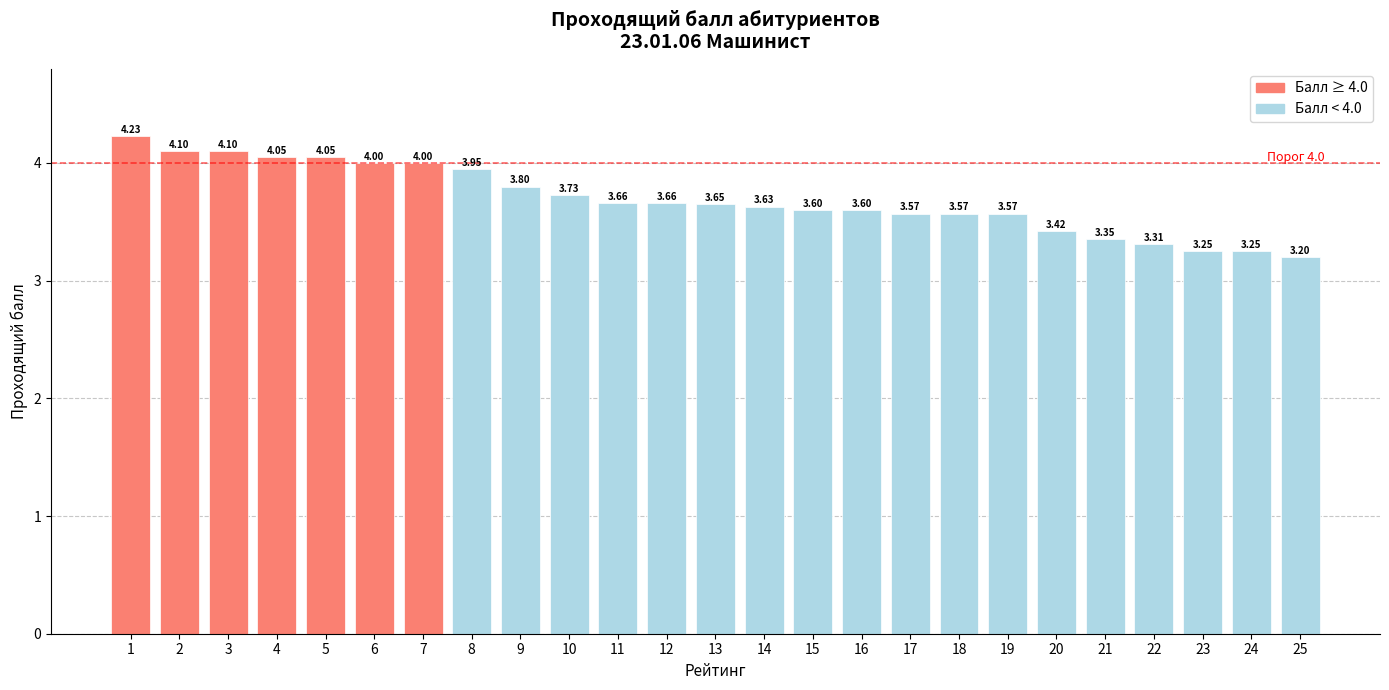

What is the difference between the second highest and minimum values?

0.9